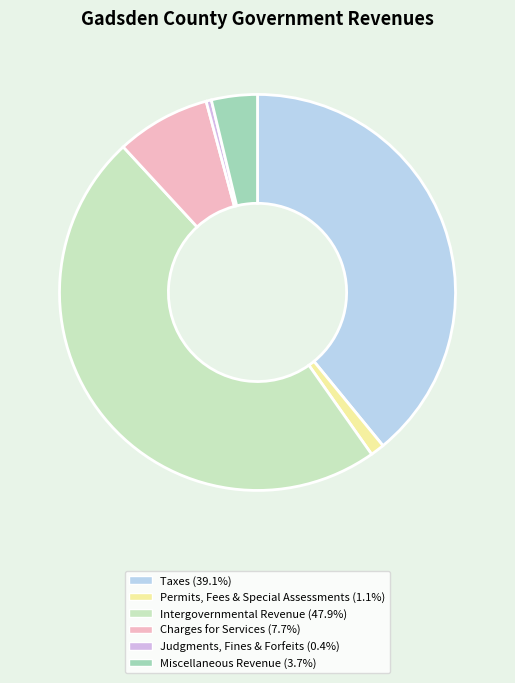

Approximately how many times larger is the value at Permits, Fees & Special Assessments (1.1%) compared to Judgments, Fines & Forfeits (0.4%)?

2.7